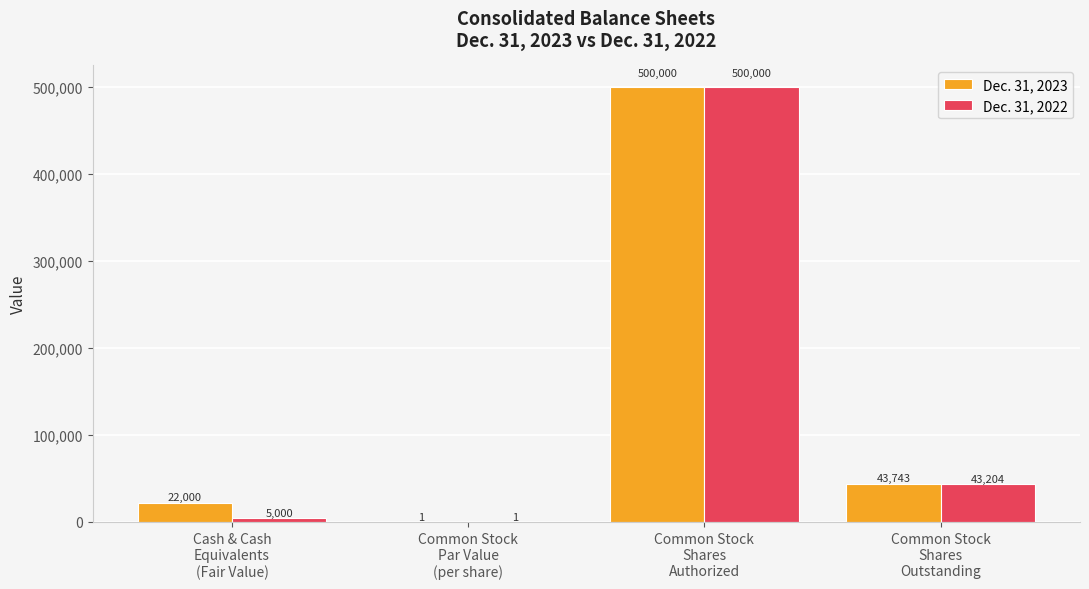

At which label is Dec. 31, 2022 closest to 250000?

Common Stock
Shares
Outstanding